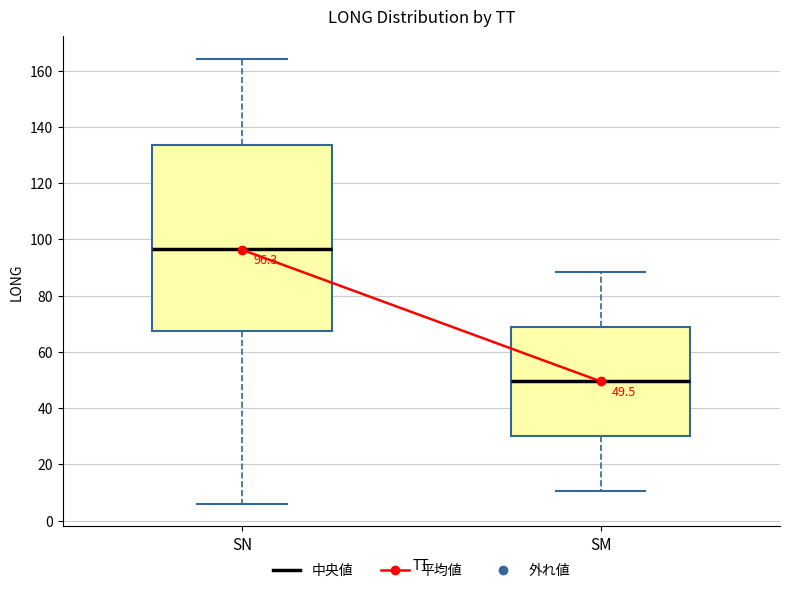

Comparing the boxes themselves (not the whiskers), which one is the tallest?

SN